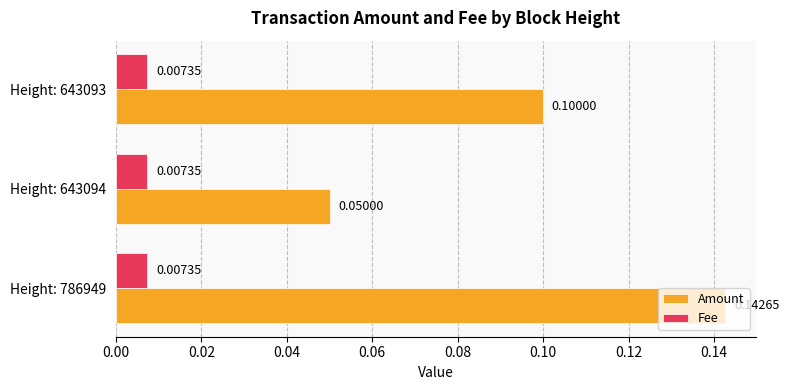

Is the value of Amount at Height: 643093 greater than the value of Fee at Height: 643094?

Yes